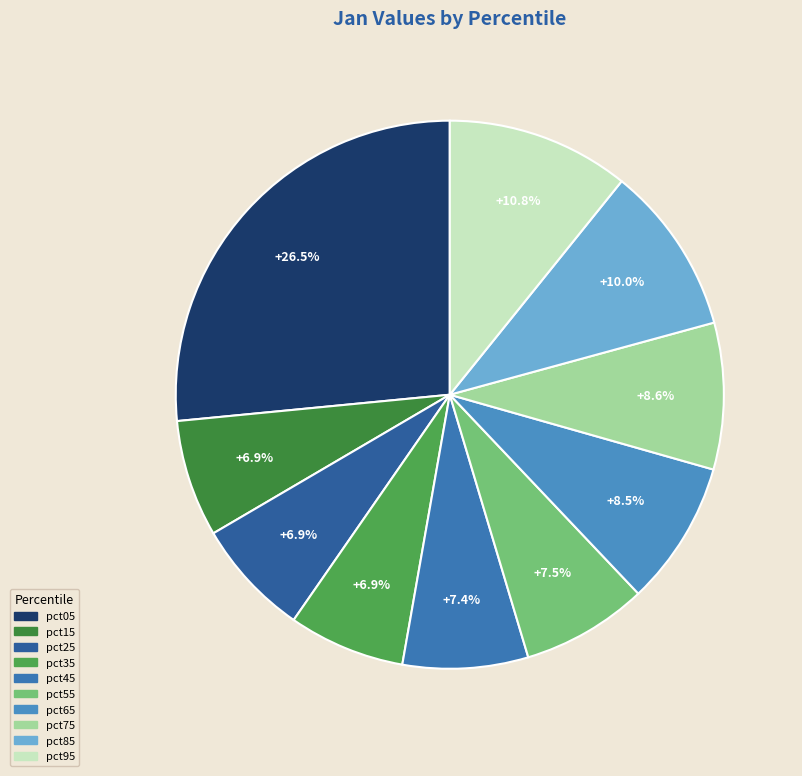

To the nearest percent, what is the combined percentage of pct85 and pct15?

17%